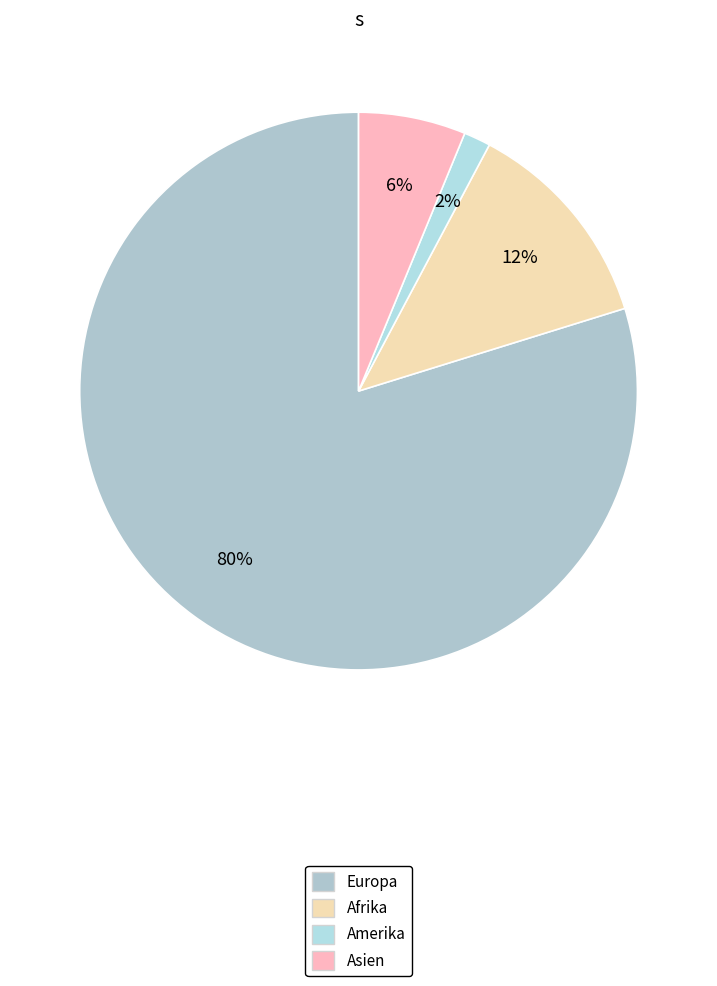

What percentage is the Europa slice, to the nearest percent?

80%